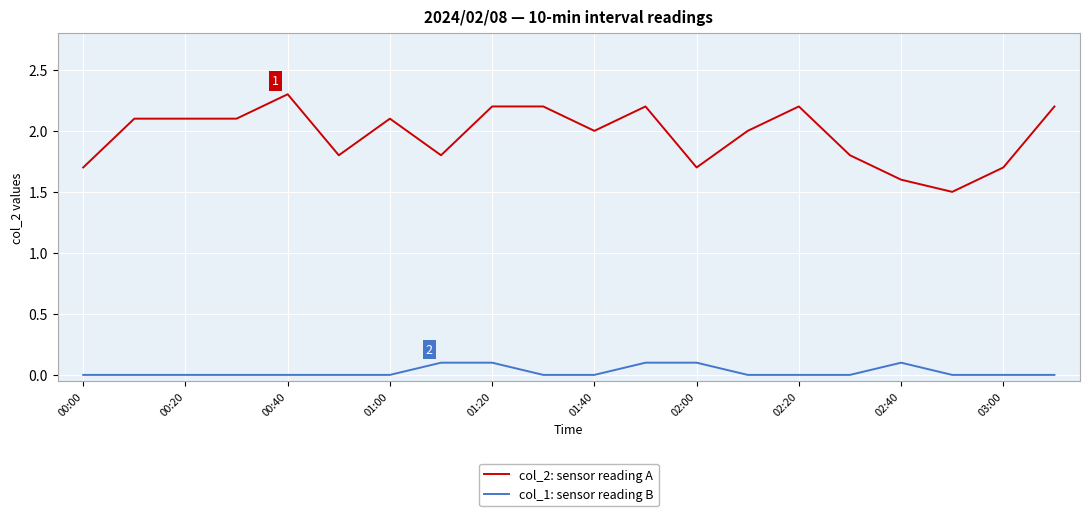

Rank the series by their maximum value, from lowest to highest.

col_1: sensor reading B, col_2: sensor reading A